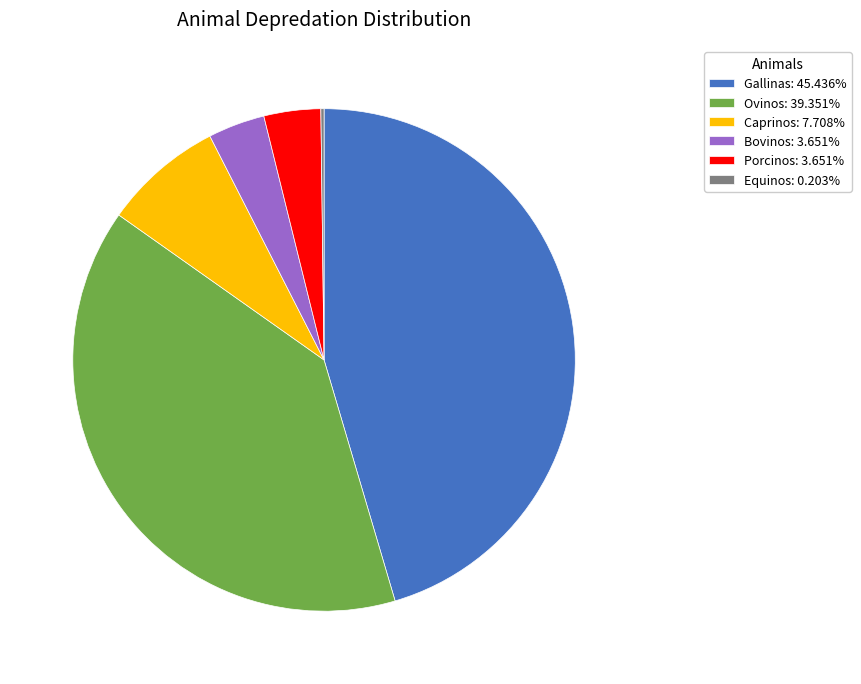

Combined, do Gallinas and Ovinos account for over 50%?

Yes